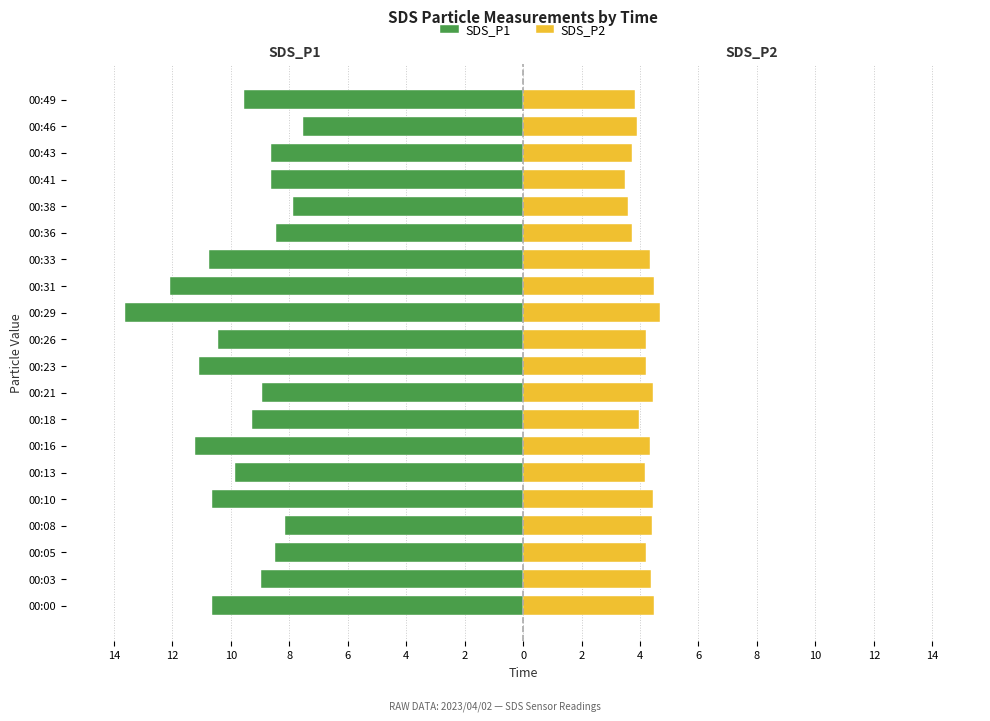

What is the sum of the SDS_P1 values at 00:18 and 00:10?

-19.9